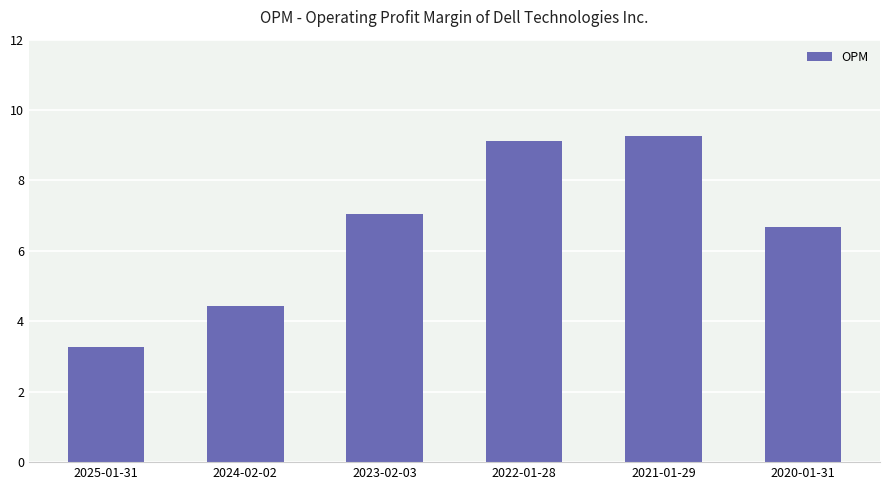

Are the bars horizontal?

No